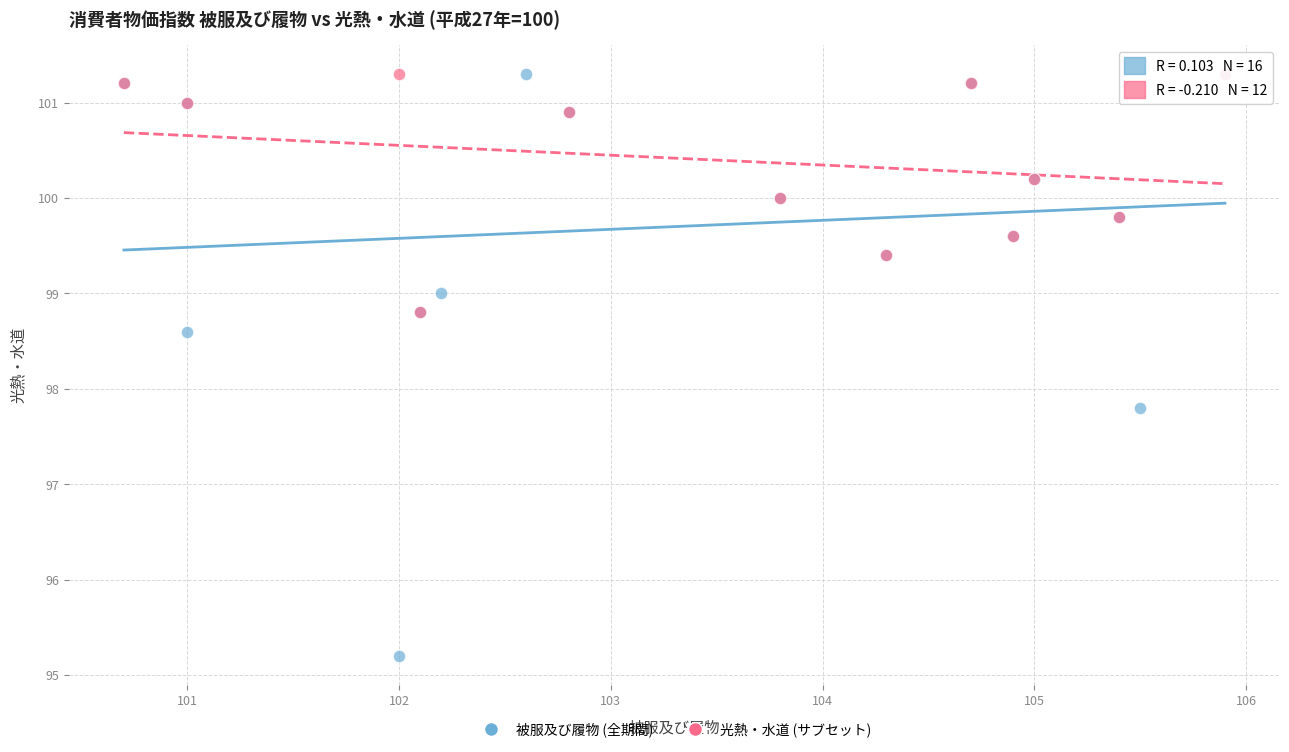

Which series contains the lowest Y value?

被服及び履物 (全期間)